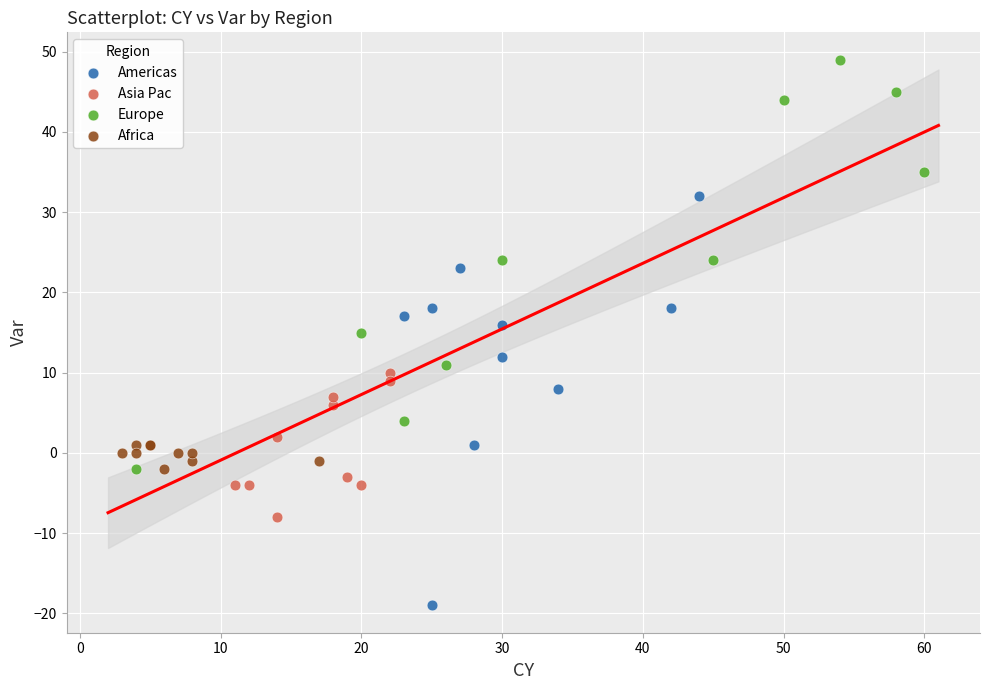

Which series reaches the minimum Y coordinate?

Americas